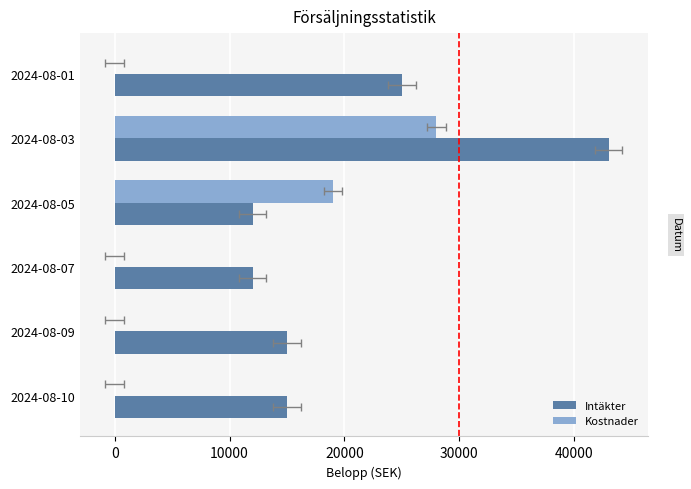

How many distinct data groups are displayed?

2